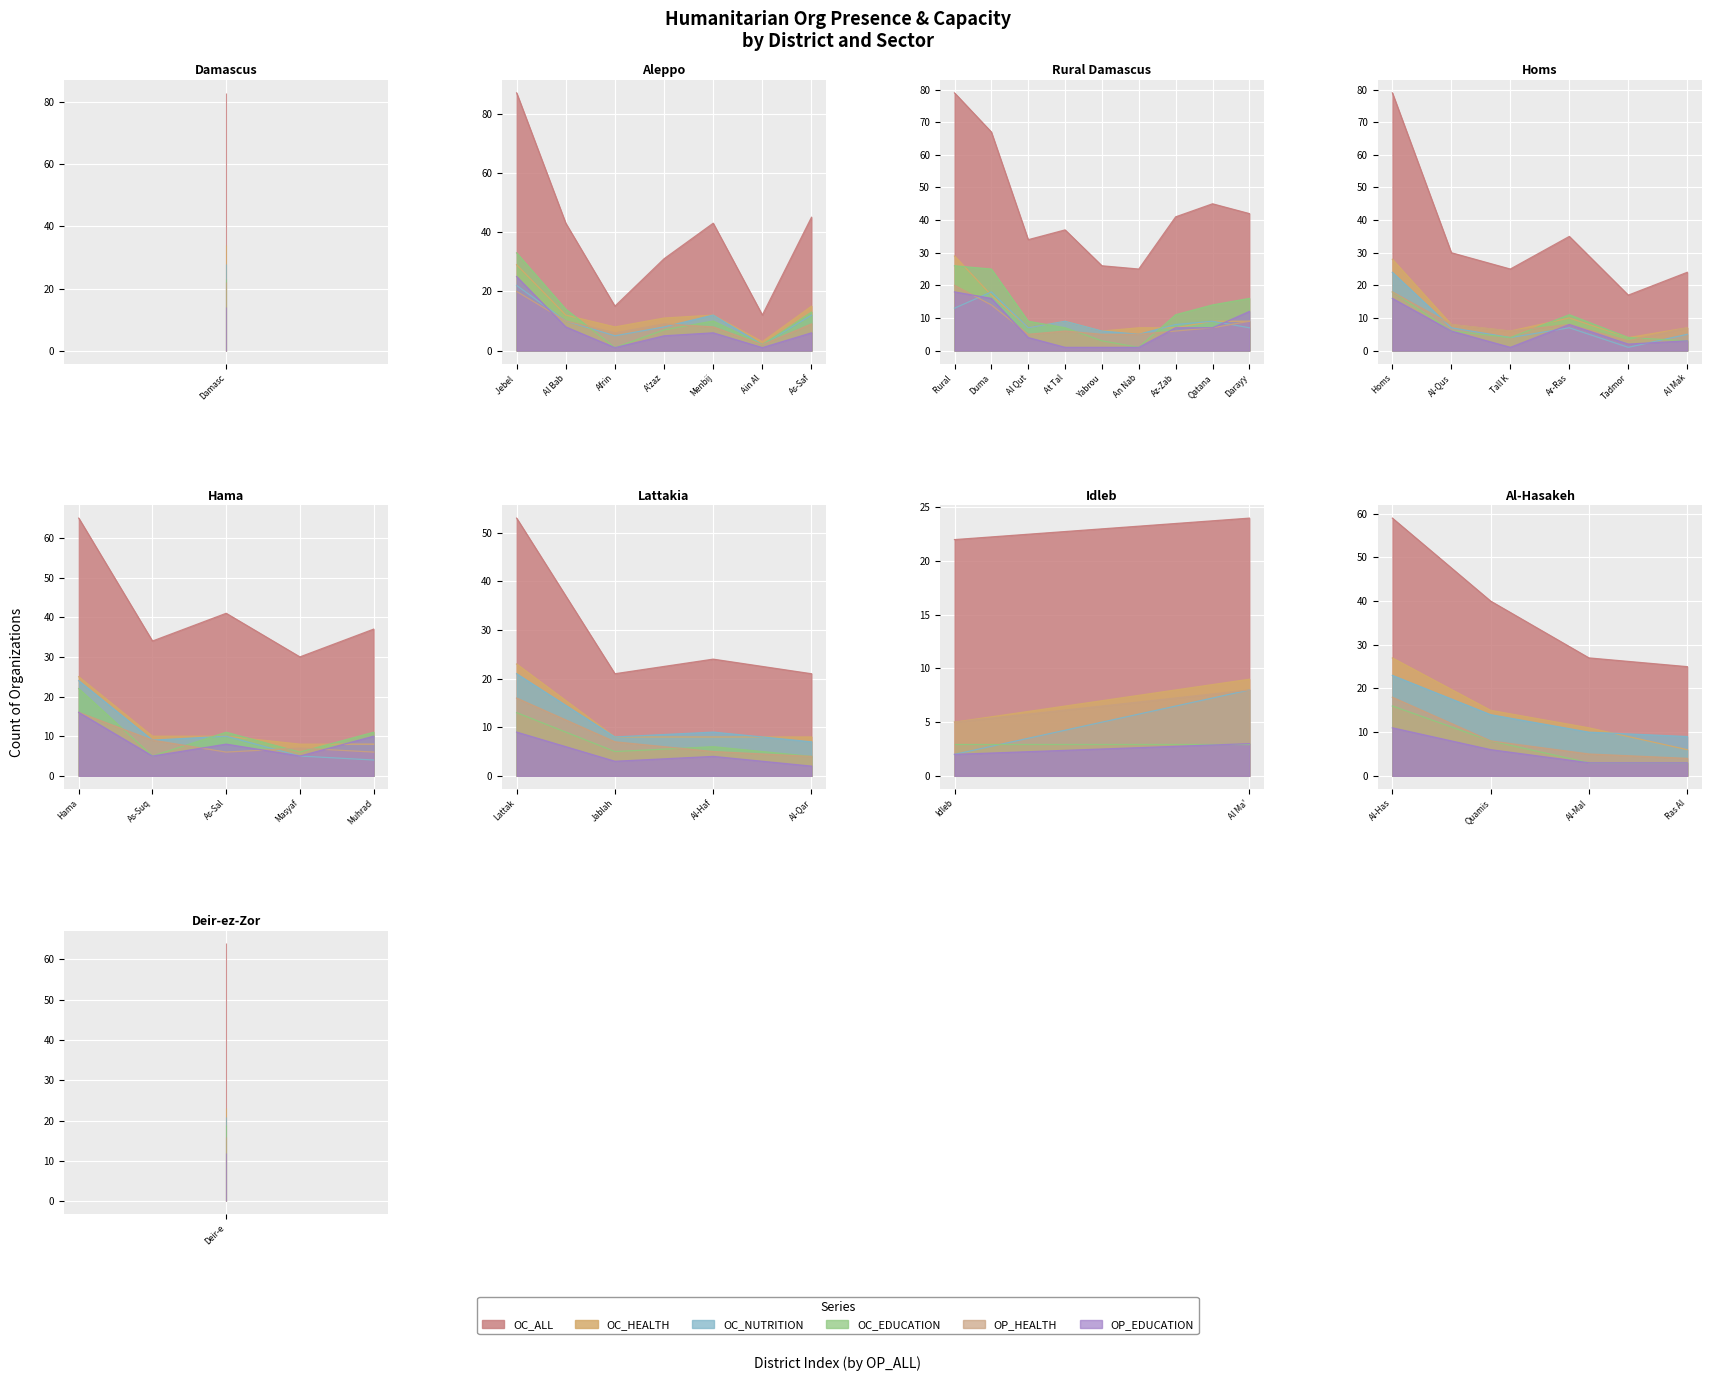

What is the average value of the OC_ALL series?

40